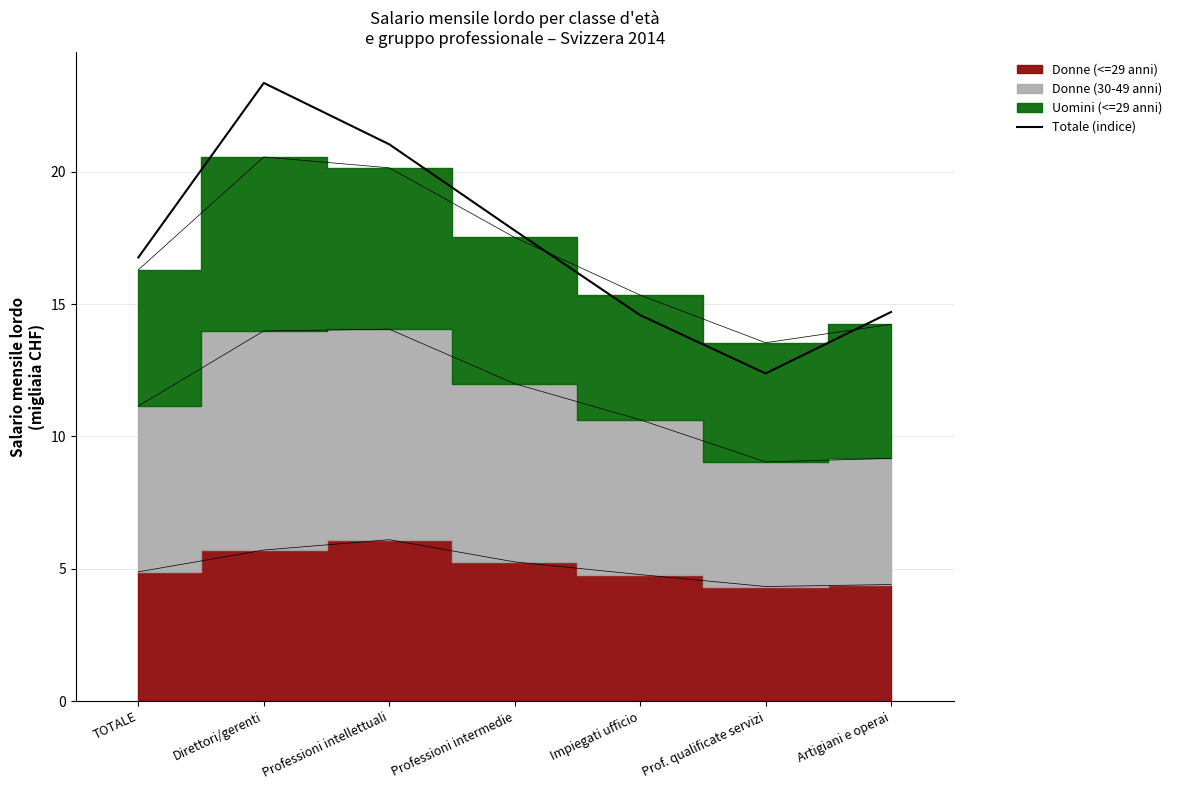

What is the sum of all values?

120.6